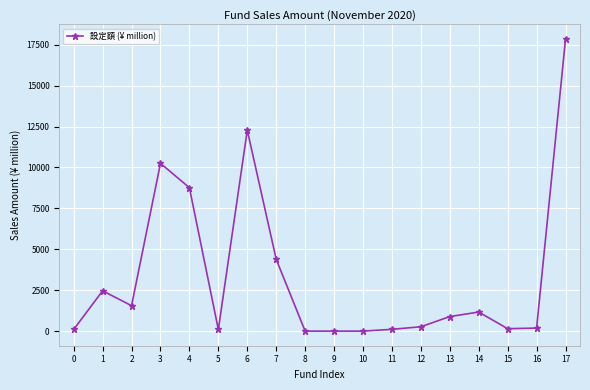

What is the maximum value shown in the chart?

17850